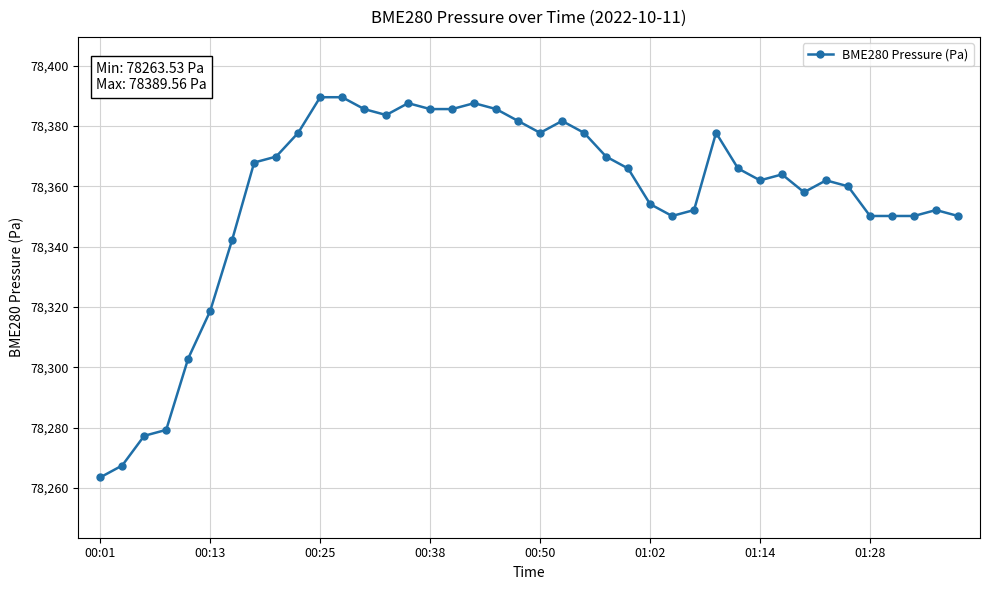

What is the value of the 11th point from the left?

78389.6